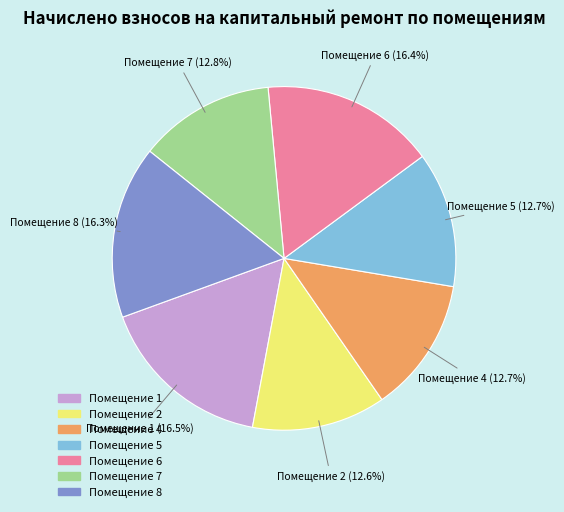

Count the number of slices in the pie.

7